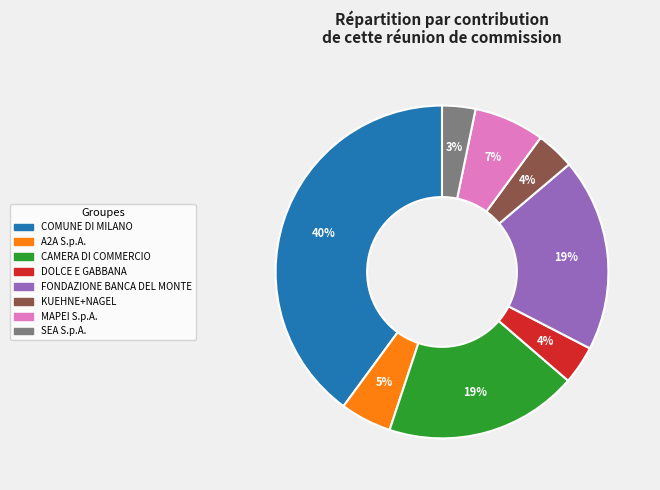

The FONDAZIONE BANCA DEL MONTE slice represents 19% of the pie. True or false?

True